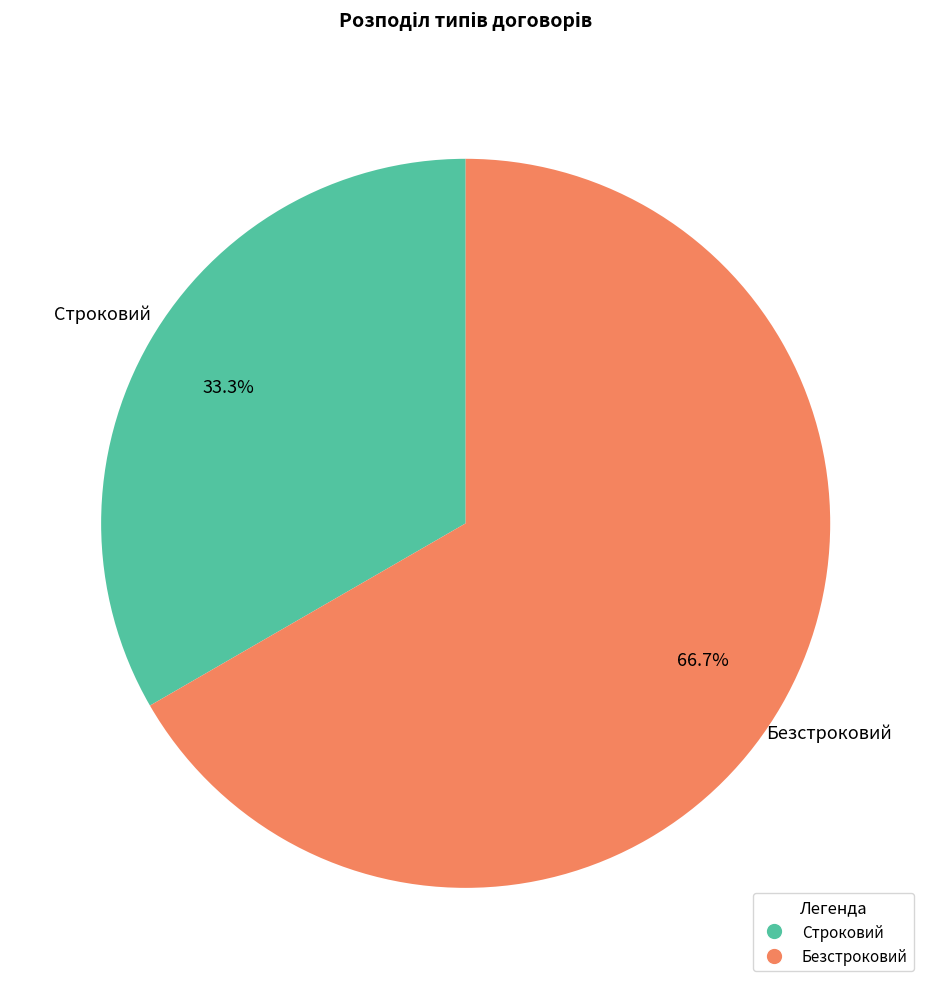

To the nearest percent, what portion does Безстроковий represent?

67%